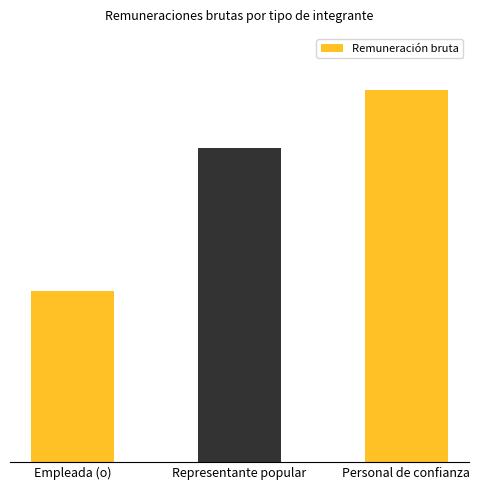

What is the minimum value shown in the chart?

88988.7